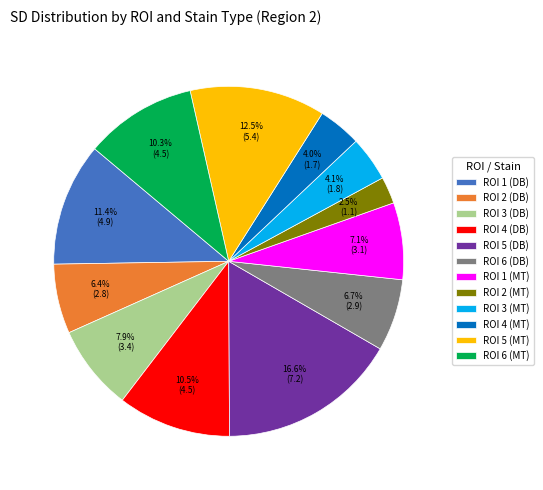

To the nearest percent, what is the difference between the ROI 3 (MT) and ROI 5 (MT) slice percentages?

8%